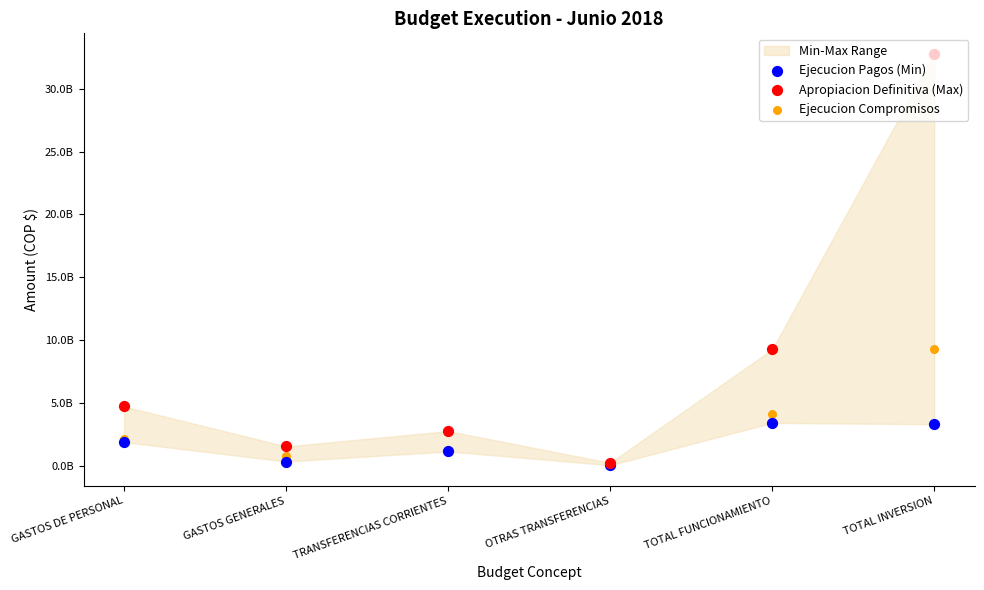

At which category is the sum across all series the highest?

TOTAL INVERSION